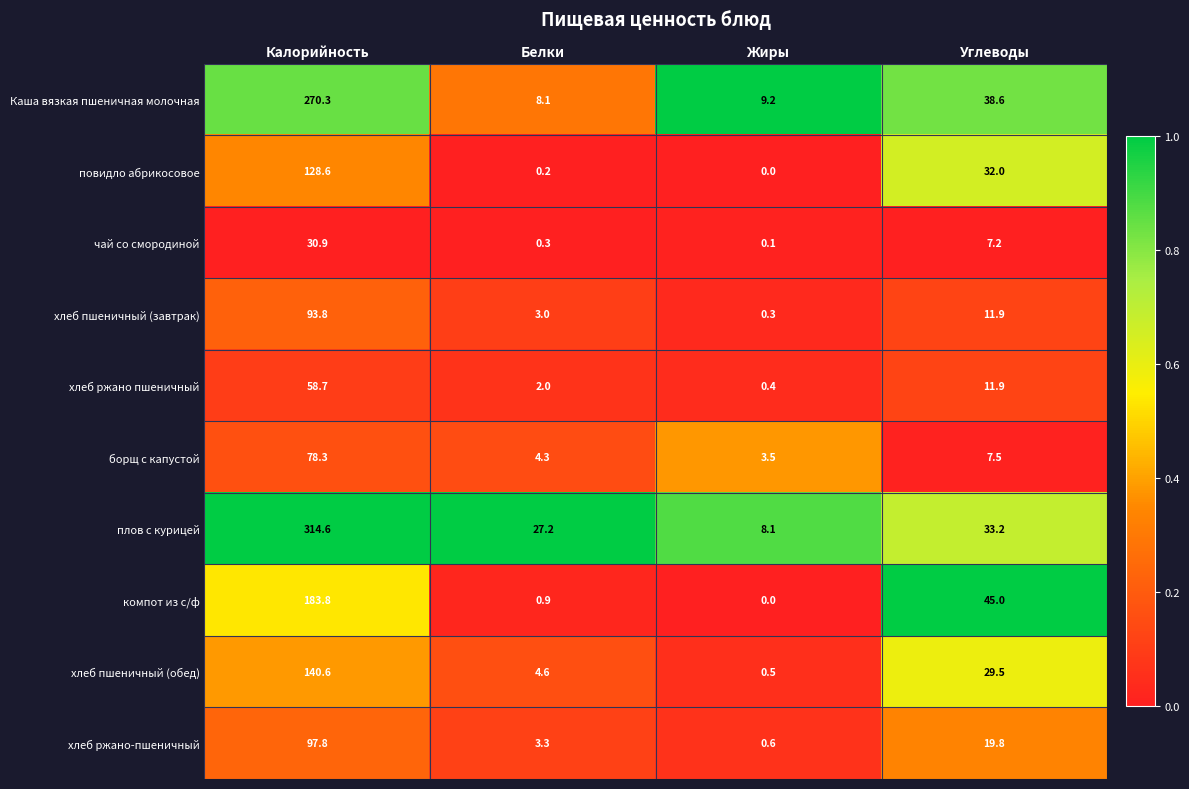

Where is хлеб пшеничный (обед) nearest to the value 70?

Углеводы